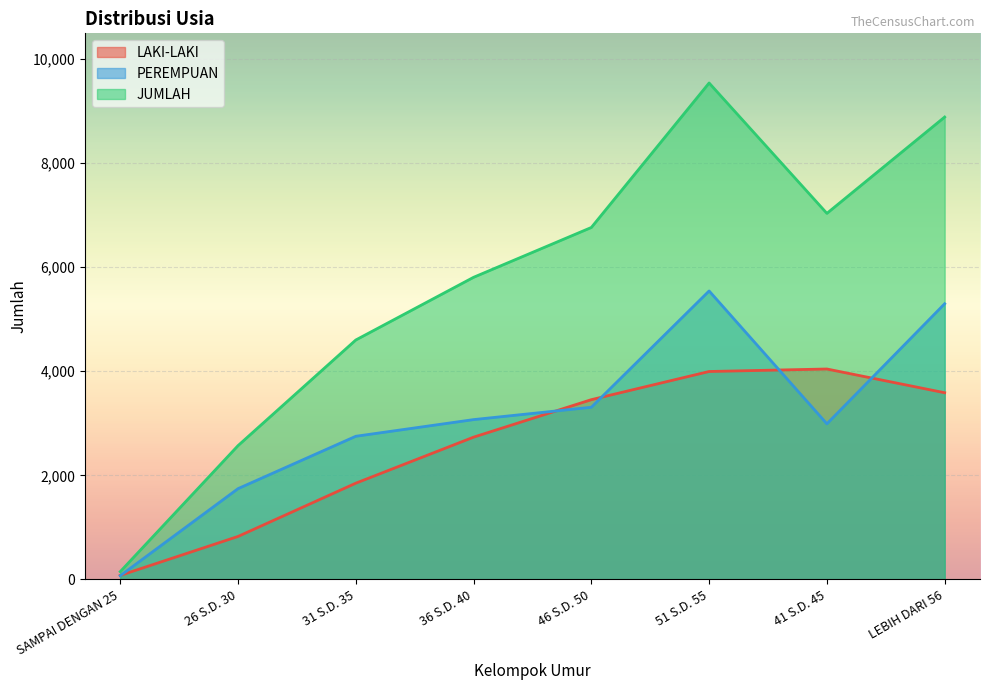

What are all the series names shown in the legend?

LAKI-LAKI, PEREMPUAN, JUMLAH